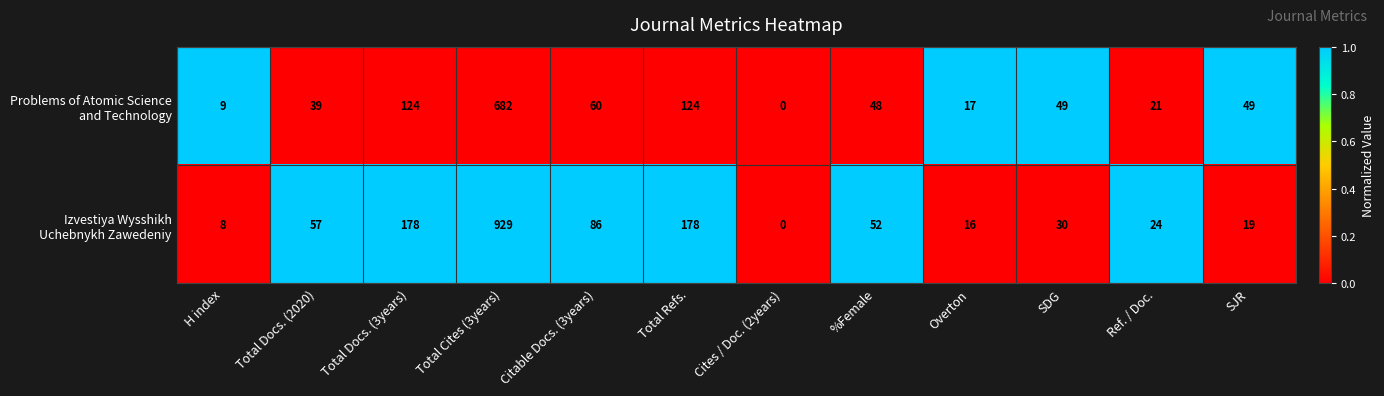

What is the greatest value displayed?

929